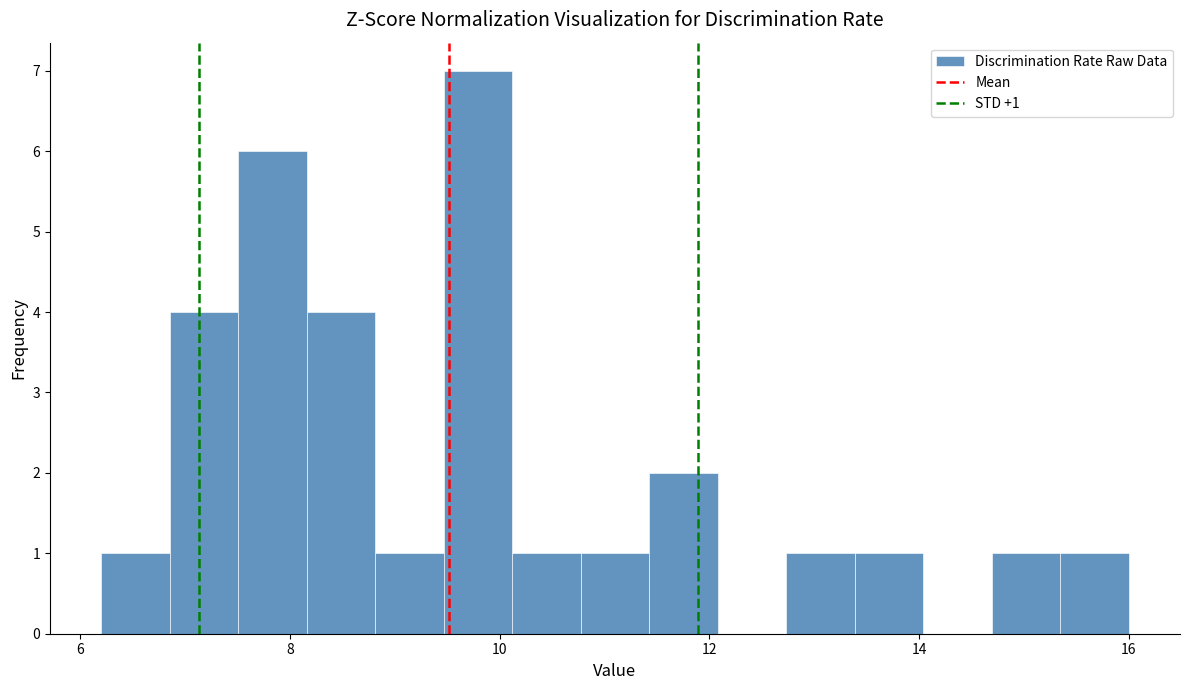

Read against the x-axis, roughly where is the centre of the tallest bar?

9.8